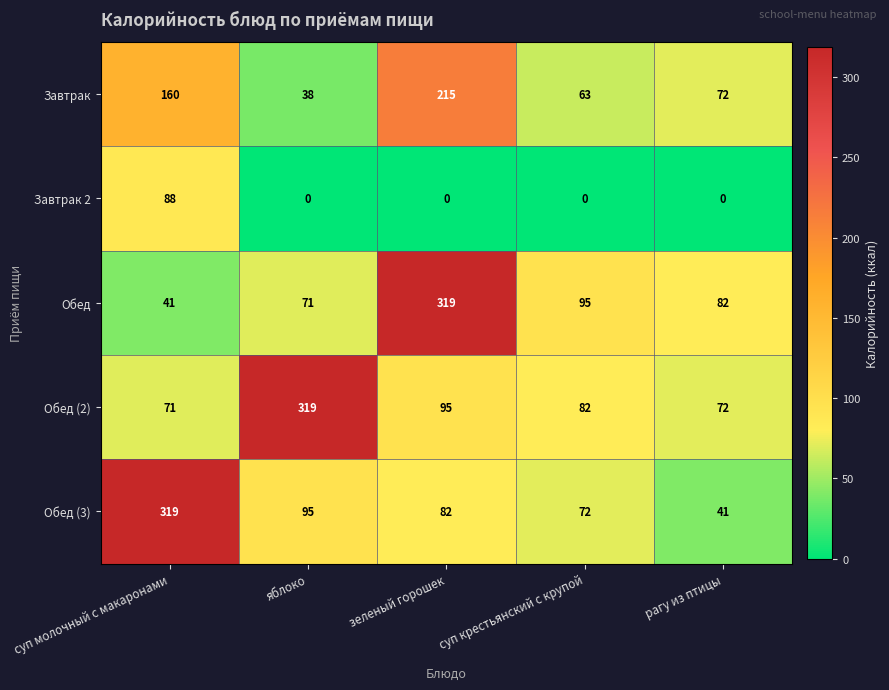

Count the number of data series in this chart.

5